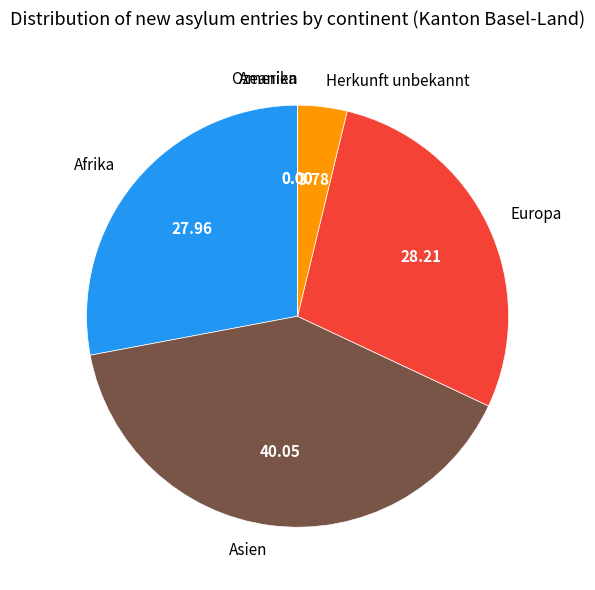

Which has a higher value, Europa or Asien?

Asien